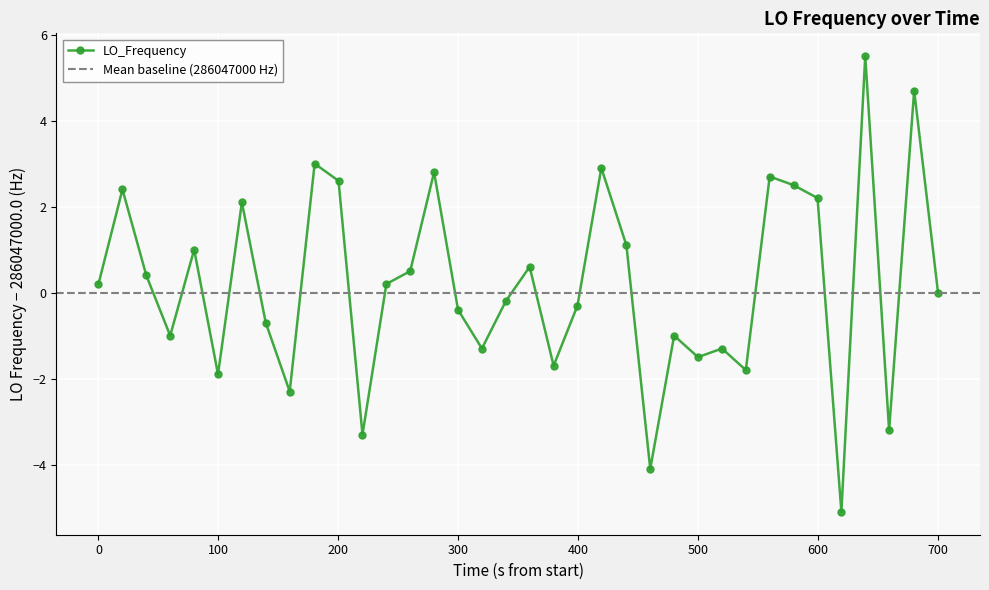

True or false: LO_Frequency has more than 1 interior local peaks.

True